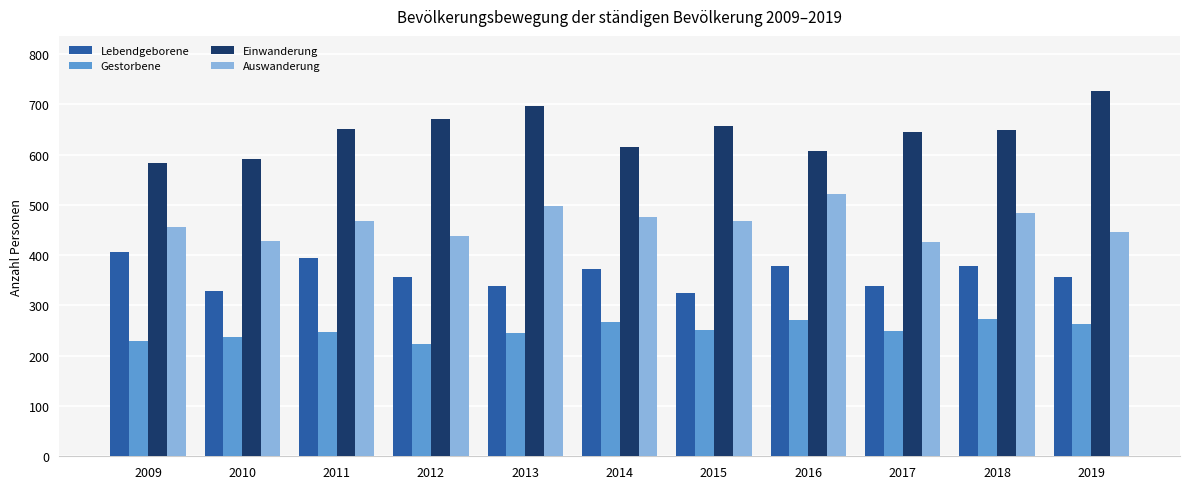

Does the chart contain any negative values?

No